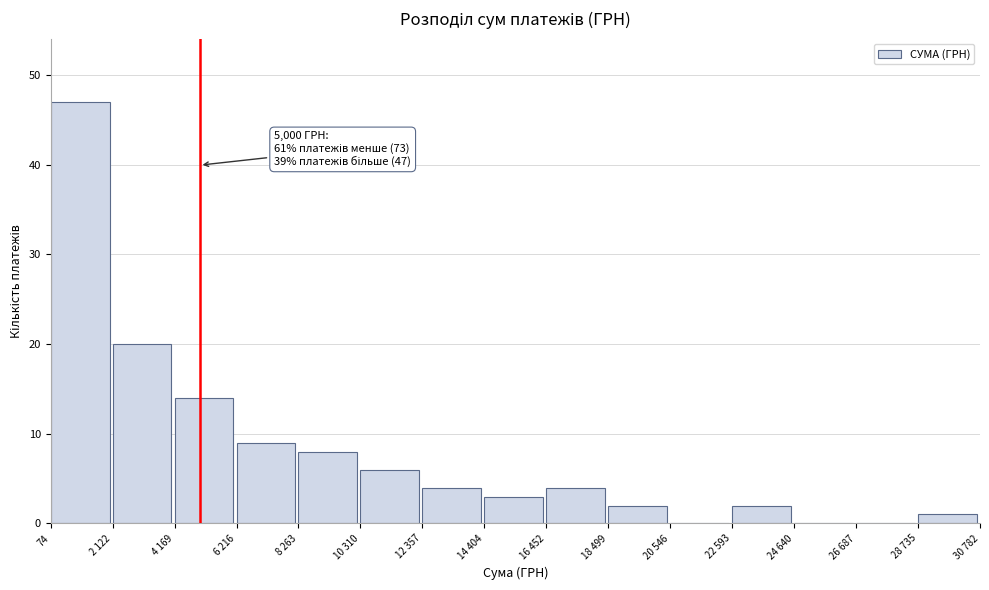

Reading left to right, what are all the values shown in this chart?

74=47	2 122=20	4 169=14	6 216=9	8 263=8	10 310=6	12 357=4	14 404=3	16 452=4	18 499=2	20 546=0	22 593=2	24 640=0	26 687=0	28 735=1